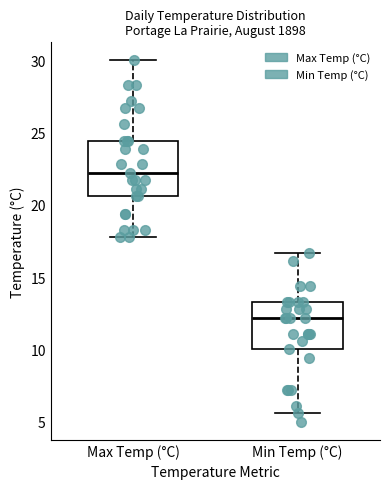

Reading left to right, read every box against the y-axis: the position of its median line, the range the box covers, and the ends of its whiskers. The values are not printed on the chart, so give them approximately, as read against the axis.

Max Temp (°C): median 22.0, box 20.5 to 24.5, whiskers 18.0 to 30.0
Min Temp (°C): median 12.0, box 10.0 to 13.5, whiskers 5.5 to 16.5